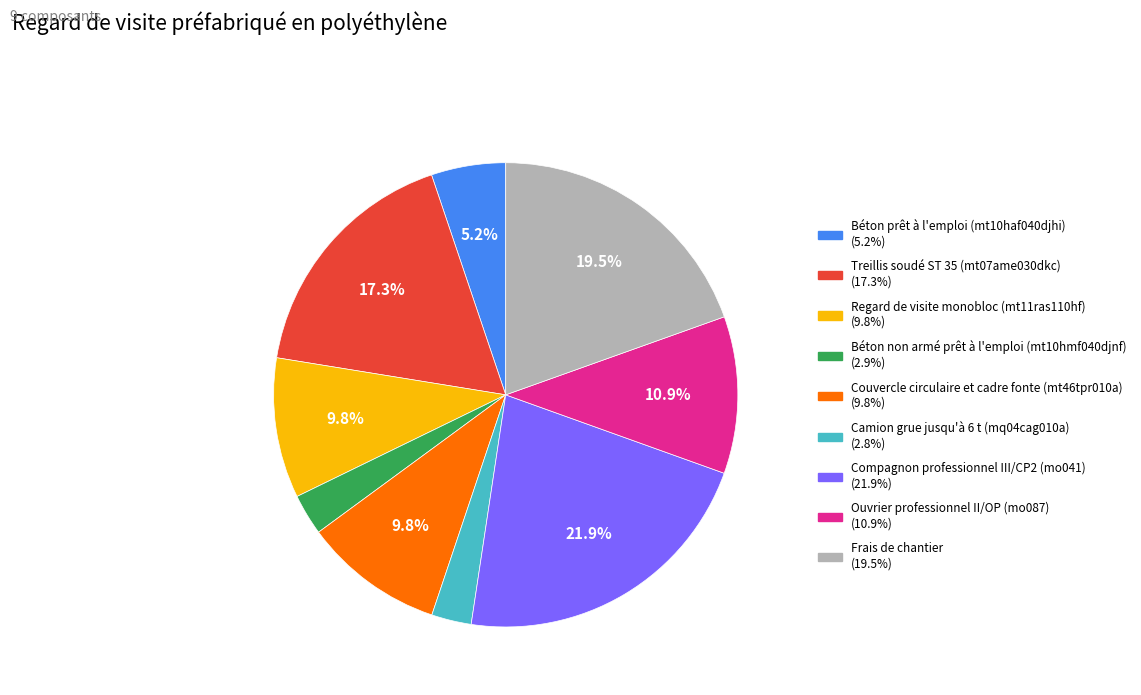

To the nearest percent, what percentage of the pie is Regard de visite monobloc (mt11ras110hf)?

10%